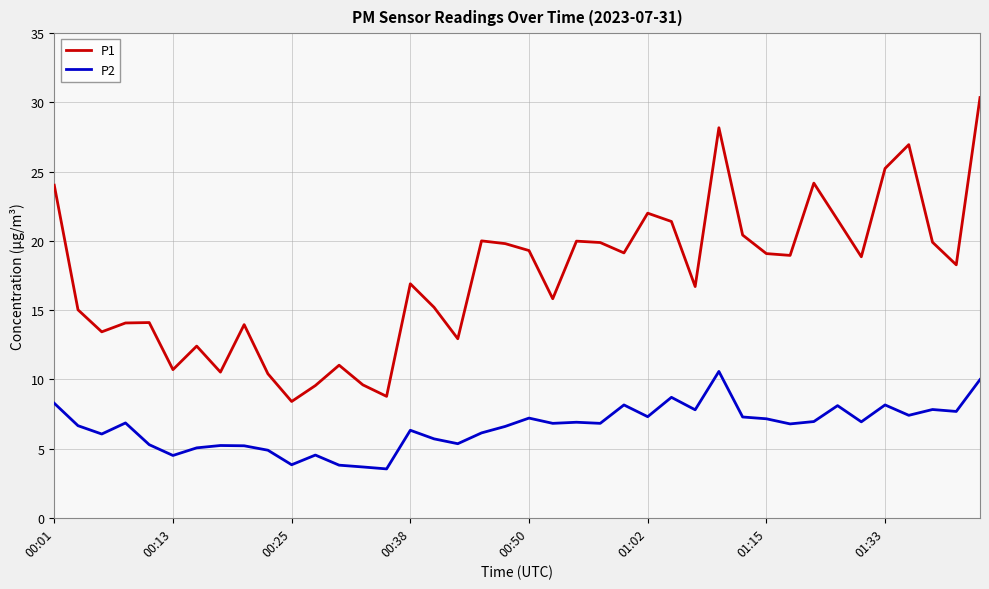

Which series has the largest total across all categories?

P1